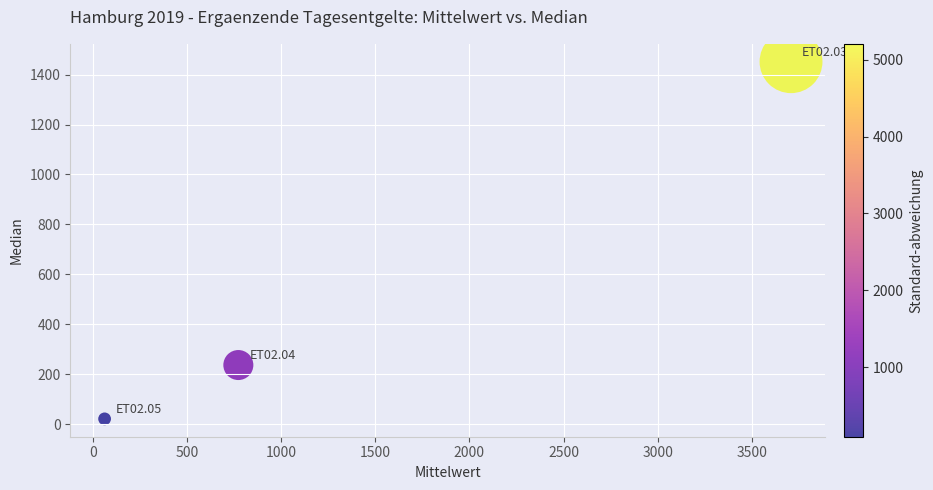

What is the range of Y values (max minus min)?

1430.0